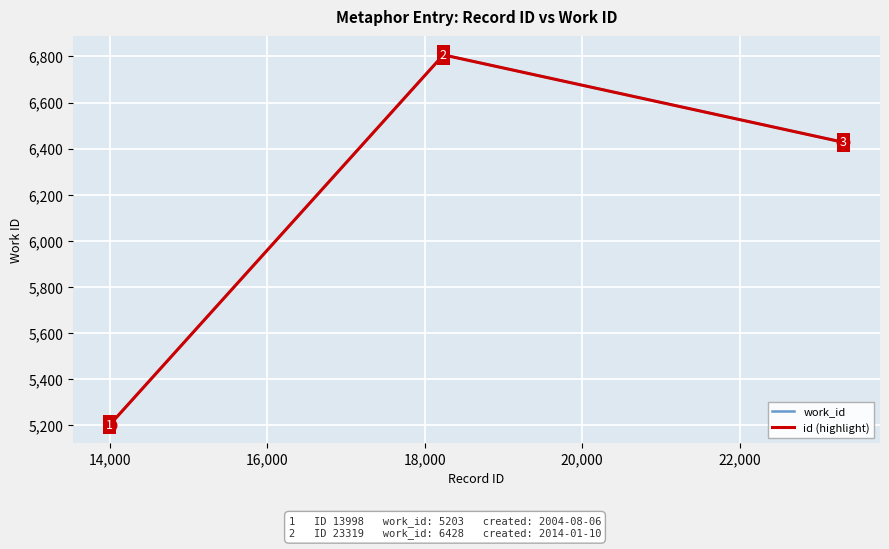

Does the chart display data point markers on the line(s)?

No